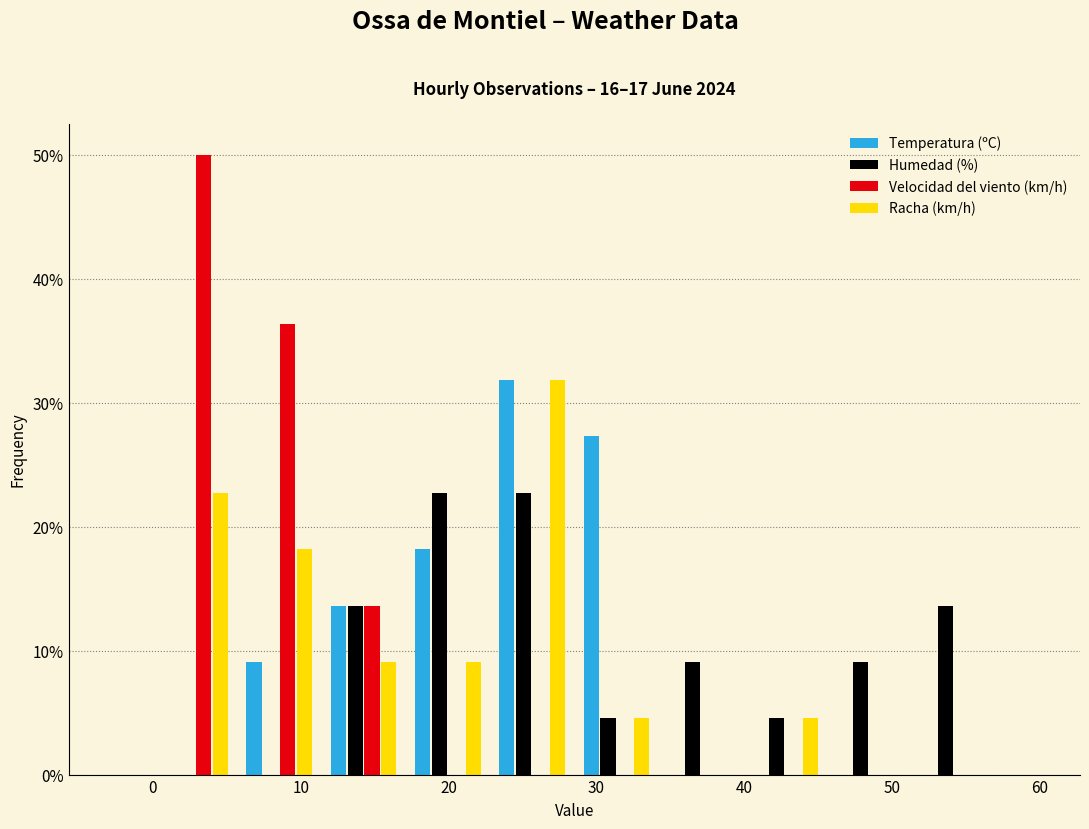

Reading left to right, transcribe this chart: for each range on the x-axis, give the height of each series' bar. Neither the bar edges nor the heights are printed on the chart, so give them approximately, as read against the axes.

0.0 to 5.7: Temperatura (ºC)=0	Humedad (%)=0	Velocidad del viento (km/h)=50	Racha (km/h)=23
5.7 to 11.4: Temperatura (ºC)=9	Humedad (%)=0	Velocidad del viento (km/h)=36	Racha (km/h)=18
11.4 to 17.1: Temperatura (ºC)=14	Humedad (%)=14	Velocidad del viento (km/h)=14	Racha (km/h)=9
17.1 to 22.8: Temperatura (ºC)=18	Humedad (%)=23	Velocidad del viento (km/h)=0	Racha (km/h)=9
22.8 to 28.5: Temperatura (ºC)=32	Humedad (%)=23	Velocidad del viento (km/h)=0	Racha (km/h)=32
28.5 to 34.2: Temperatura (ºC)=27	Humedad (%)=5	Velocidad del viento (km/h)=0	Racha (km/h)=5
34.2 to 39.9: Temperatura (ºC)=0	Humedad (%)=9	Velocidad del viento (km/h)=0	Racha (km/h)=0
39.9 to 45.6: Temperatura (ºC)=0	Humedad (%)=5	Velocidad del viento (km/h)=0	Racha (km/h)=5
45.6 to 51.3: Temperatura (ºC)=0	Humedad (%)=9	Velocidad del viento (km/h)=0	Racha (km/h)=0
51.3 to 57.0: Temperatura (ºC)=0	Humedad (%)=14	Velocidad del viento (km/h)=0	Racha (km/h)=0